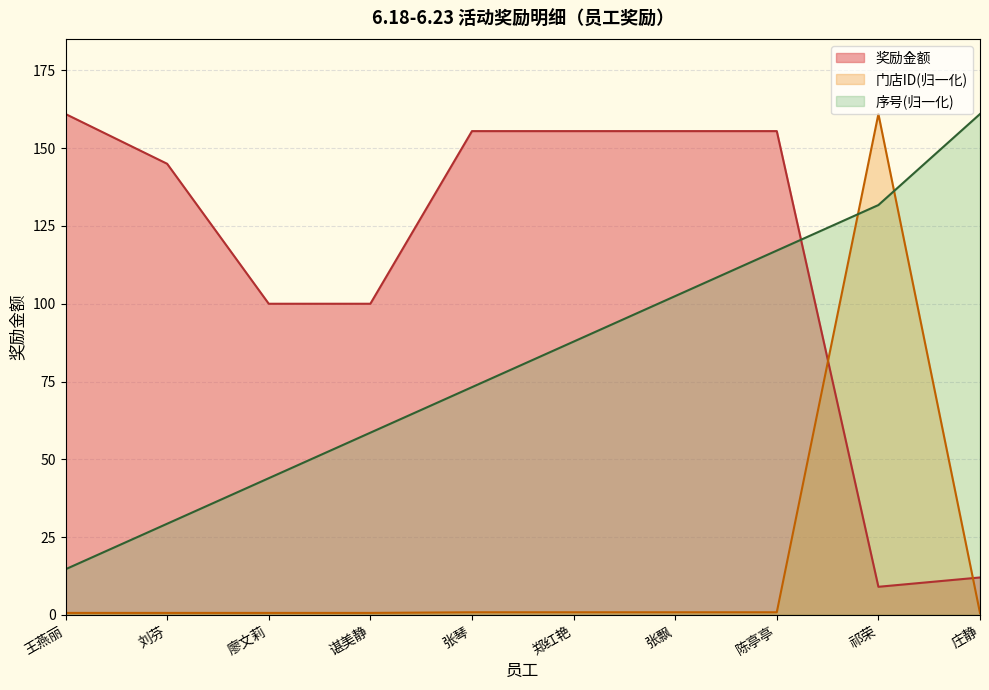

Reading left to right, transcribe all the data shown in this chart.

奖励金额: 王燕丽=161.0	刘芬=145.0	廖文莉=100.0	谌美静=100.0	张琴=155.5	郑红艳=155.5	张飘=155.5	陈亭亭=155.5	祁荣=9.0	庄静=12.0
门店ID: 王燕丽=0.6	刘芬=0.6	廖文莉=0.6	谌美静=0.6	张琴=0.8	郑红艳=0.8	张飘=0.8	陈亭亭=0.8	祁荣=161.0	庄静=0.6
序号: 王燕丽=14.6	刘芬=29.3	廖文莉=43.9	谌美静=58.5	张琴=73.2	郑红艳=87.8	张飘=102.5	陈亭亭=117.1	祁荣=131.7	庄静=161.0